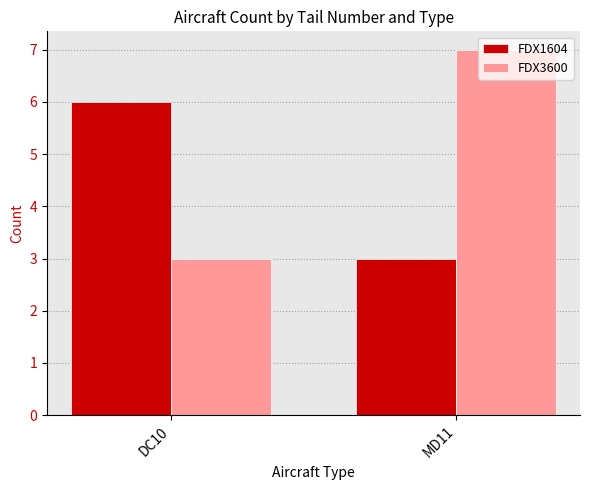

What is the value of the FDX1604 bar at the 2nd from the left?

3